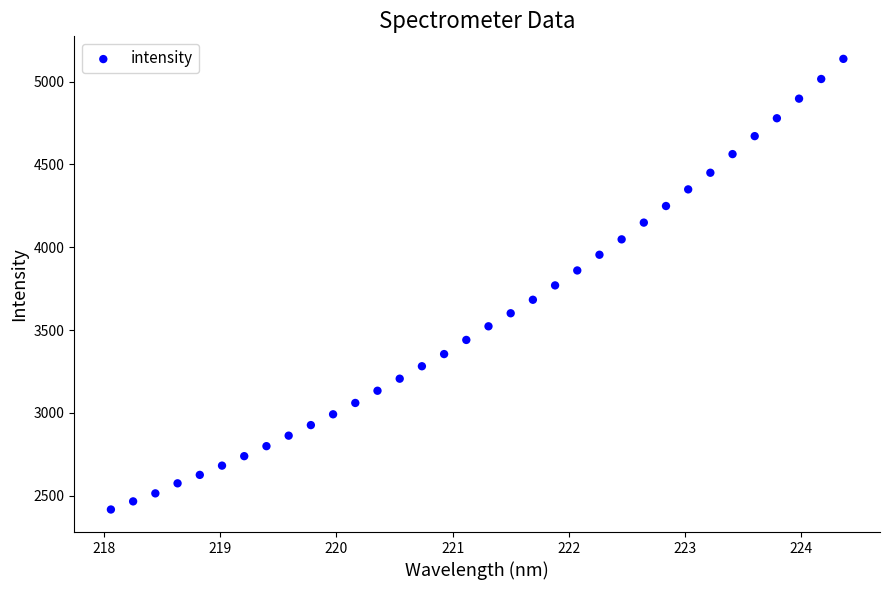

What is the range of Y values (max minus min)?

2720.8